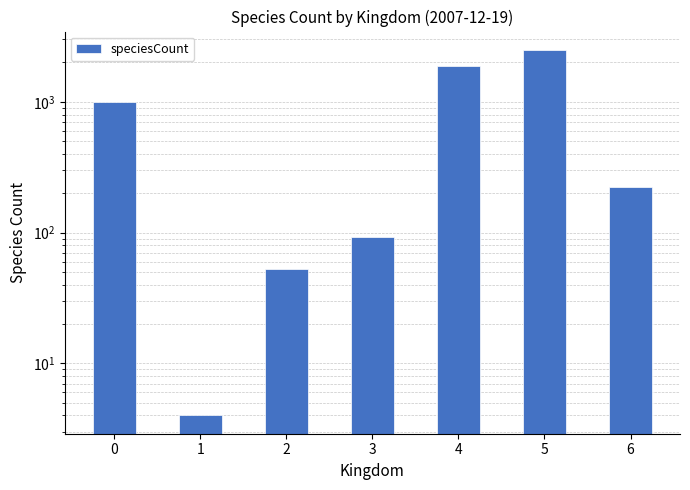

What is the smallest value displayed?

4